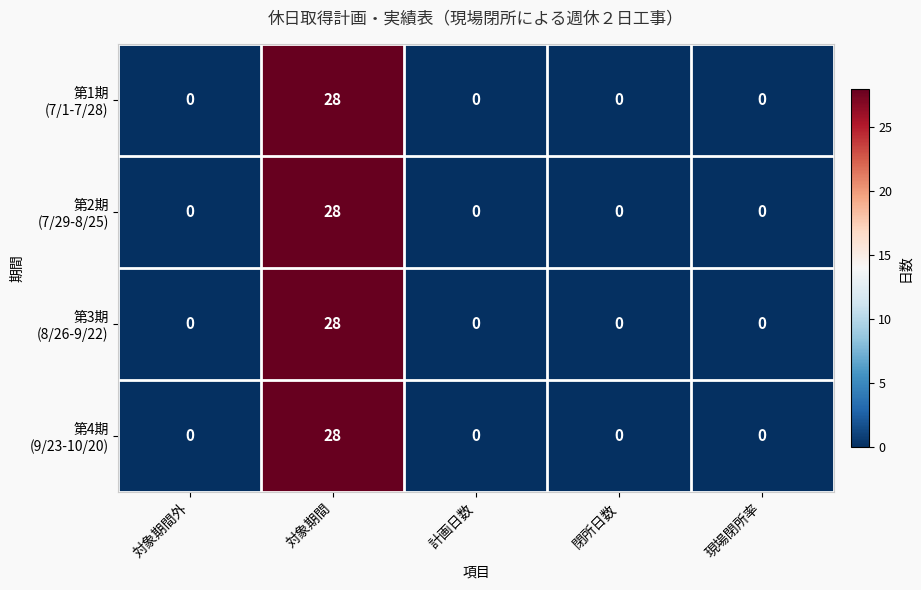

Which category has the highest value across all series?

対象期間